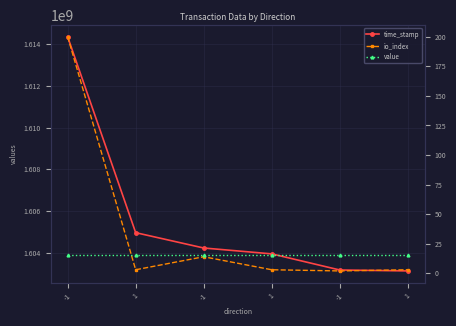

What is the maximum value for io_index?

200.0